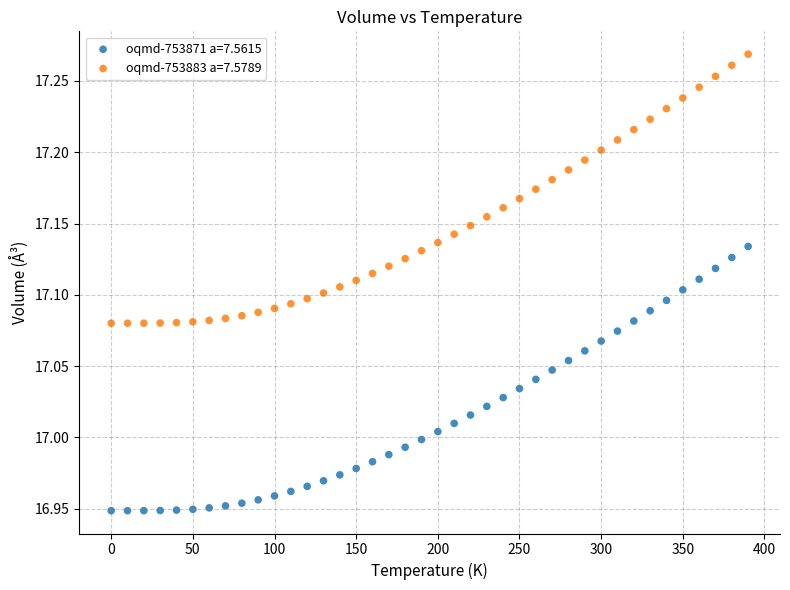

Which series has the widest spread of Y values?

oqmd-753883 a=7.5789